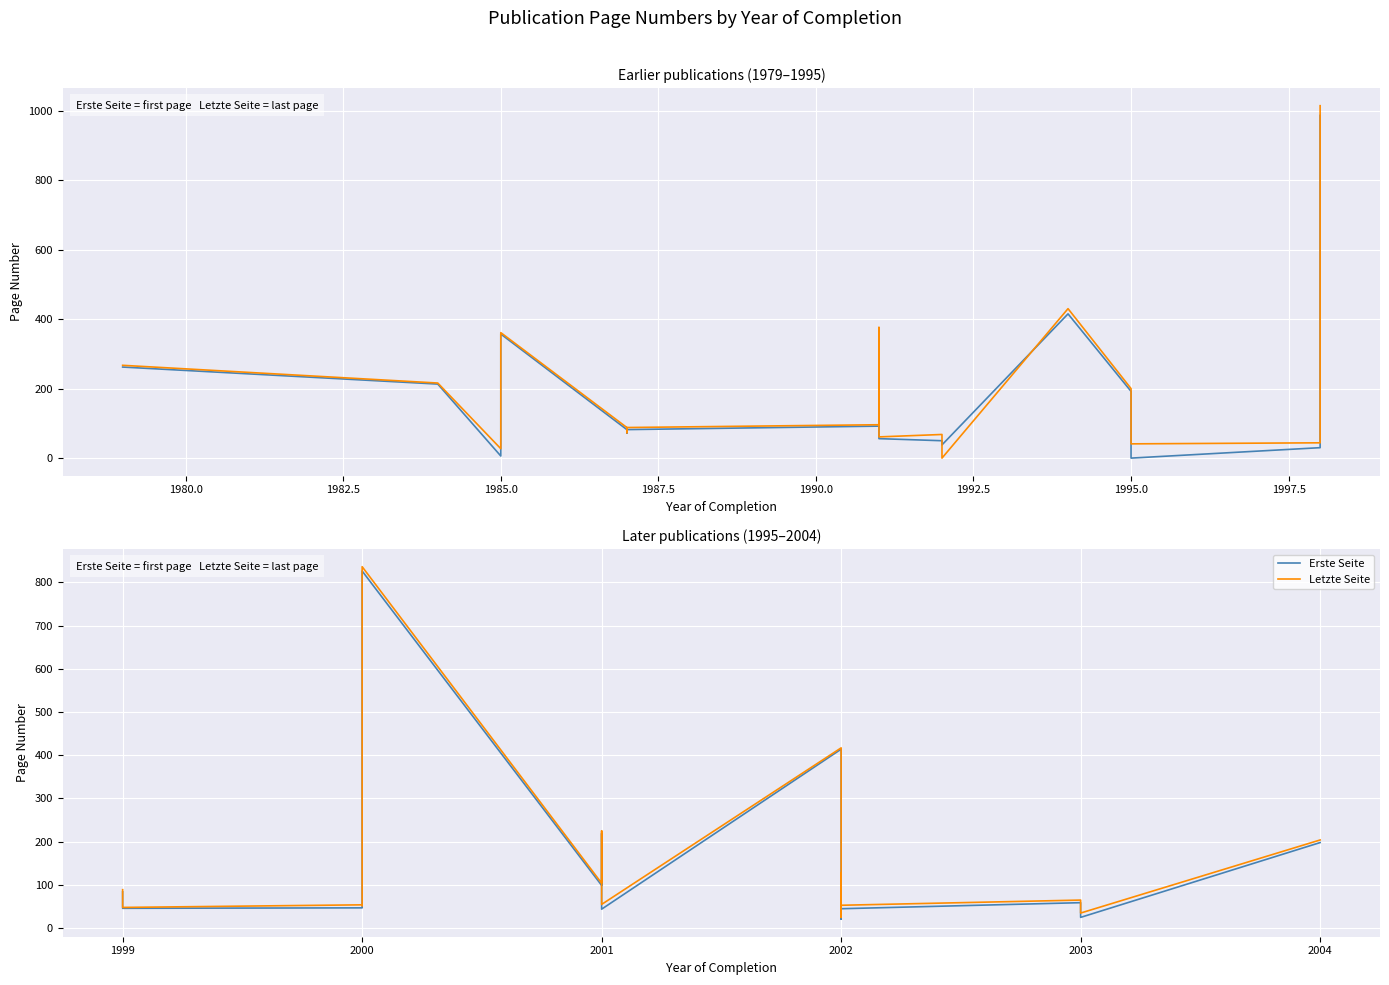

Between 1999 and 2002, which series saw the biggest shift?

Erste Seite